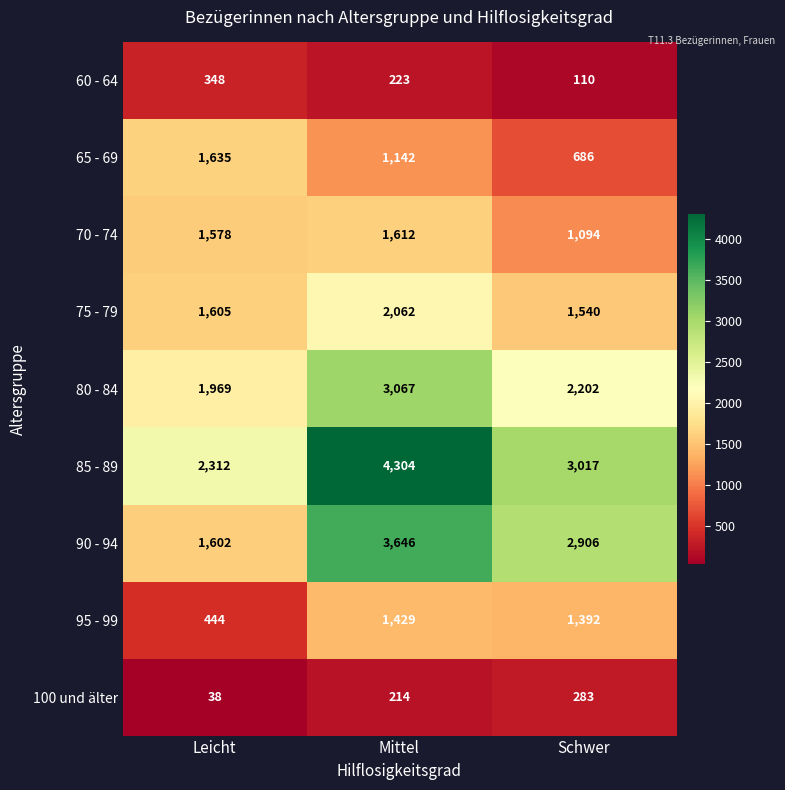

At which category is the sum across all series the highest?

Mittel